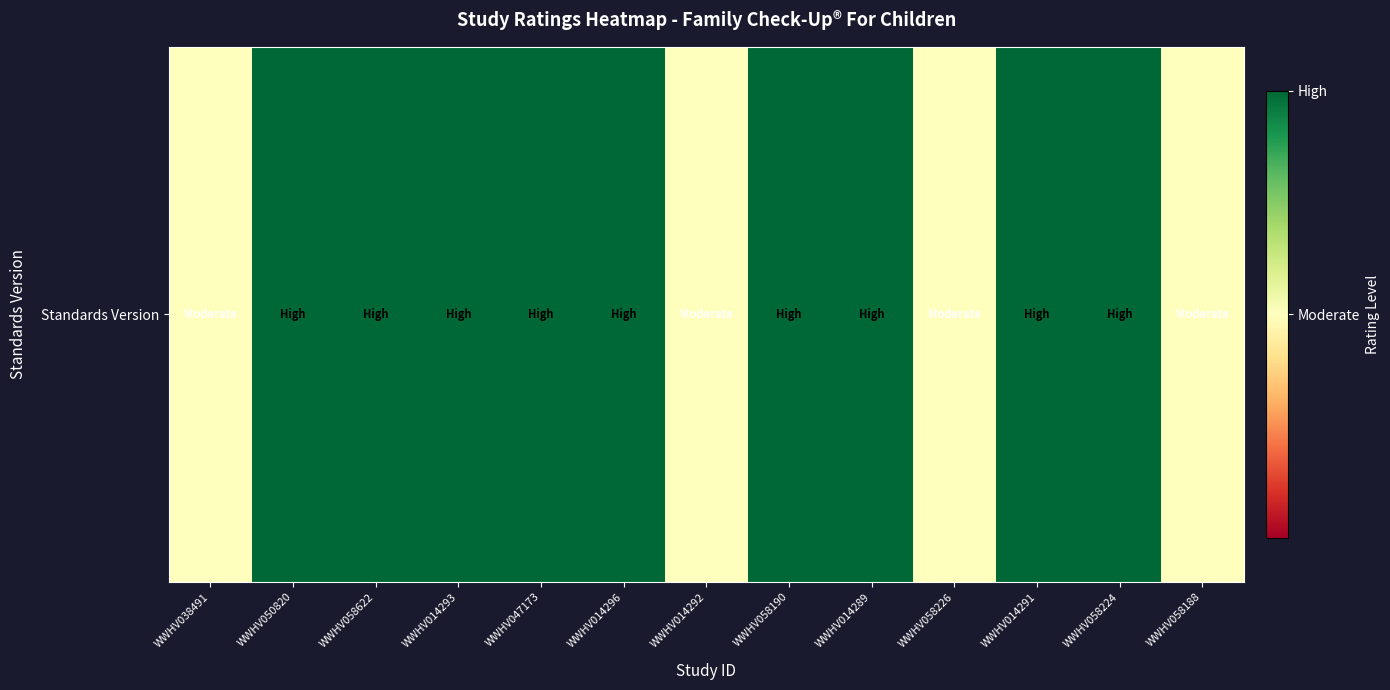

List the labels in order of value, largest first.

WWHV050820, WWHV058622, WWHV014293, WWHV047173, WWHV014296, WWHV058190, WWHV014289, WWHV014291, WWHV058224, WWHV038491, WWHV014292, WWHV058226, WWHV058188